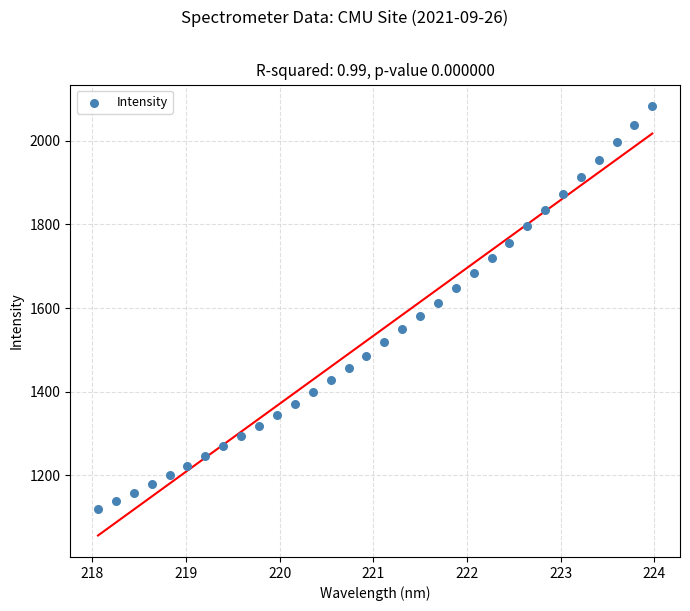

What is the range of Y values (max minus min)?

963.0